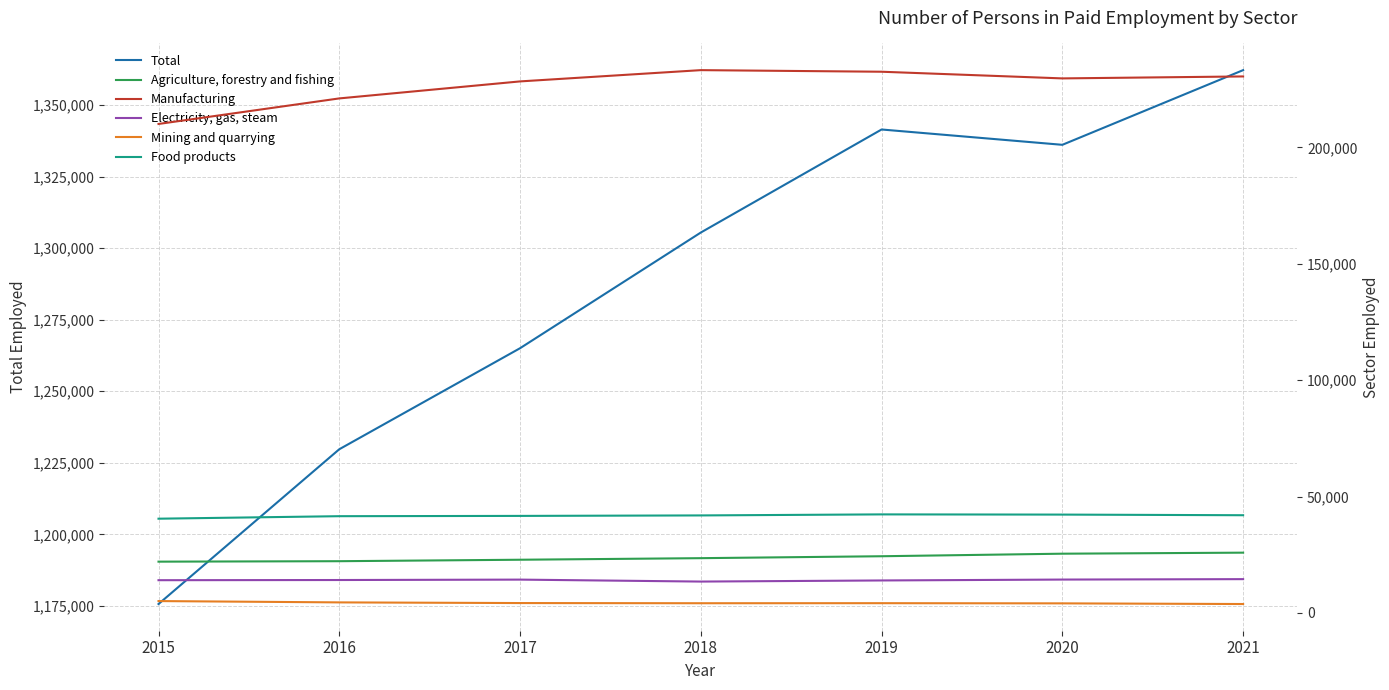

At which category does the chart reach its peak across all series?

2021